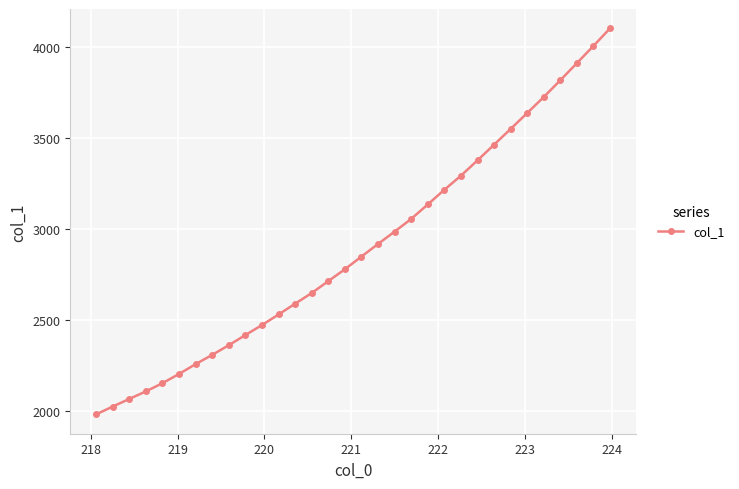

What is the greatest value displayed?

4100.5